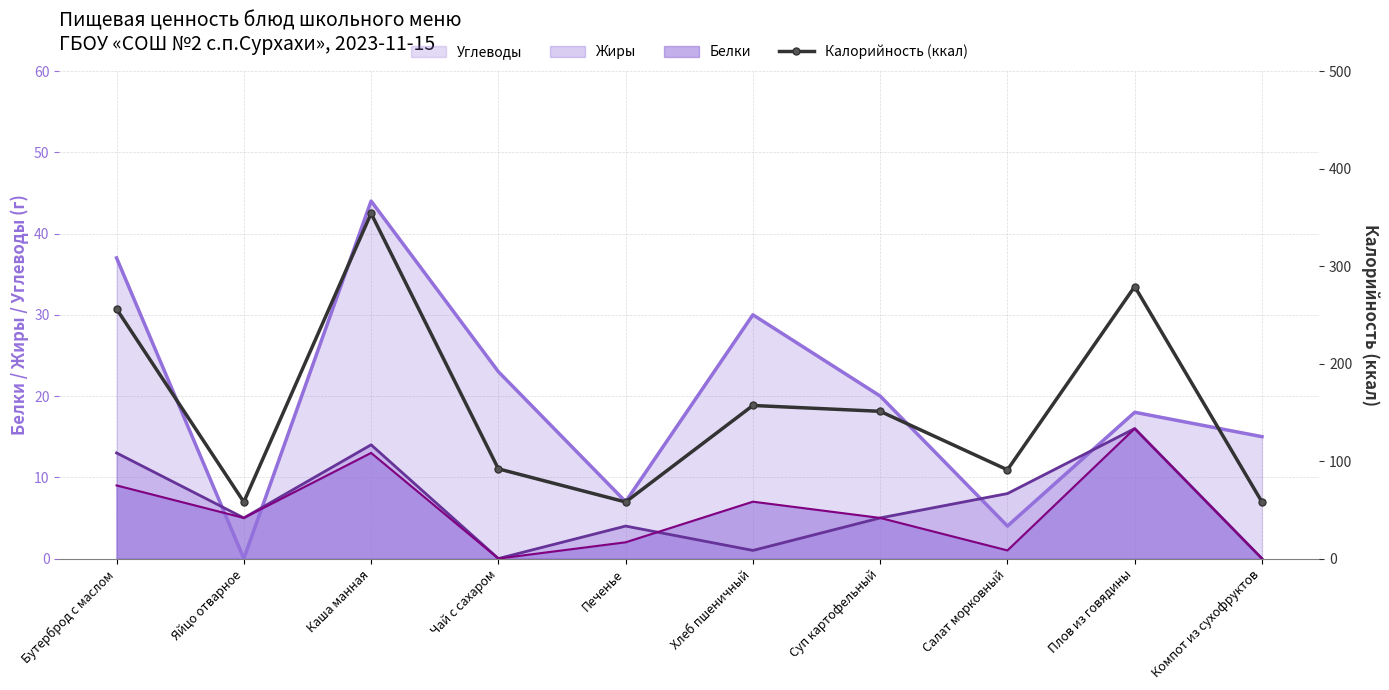

After their last crossing, which series has the higher values: Жиры or Углеводы?

Углеводы